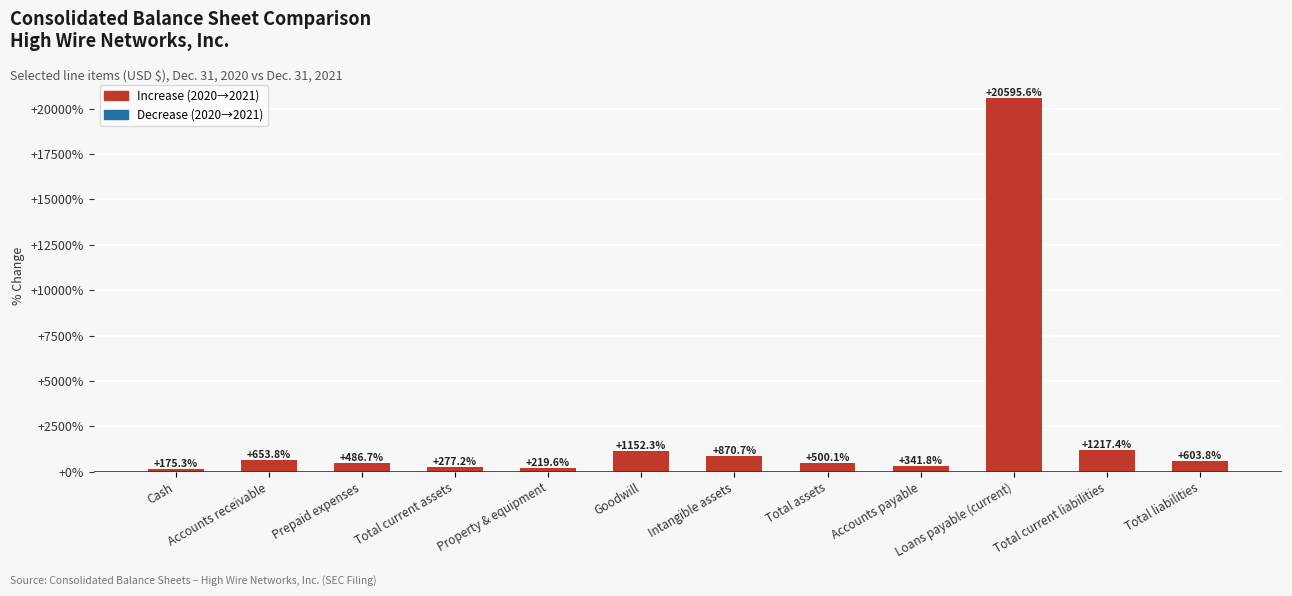

What is the approximate value at Intangible assets?

870.7